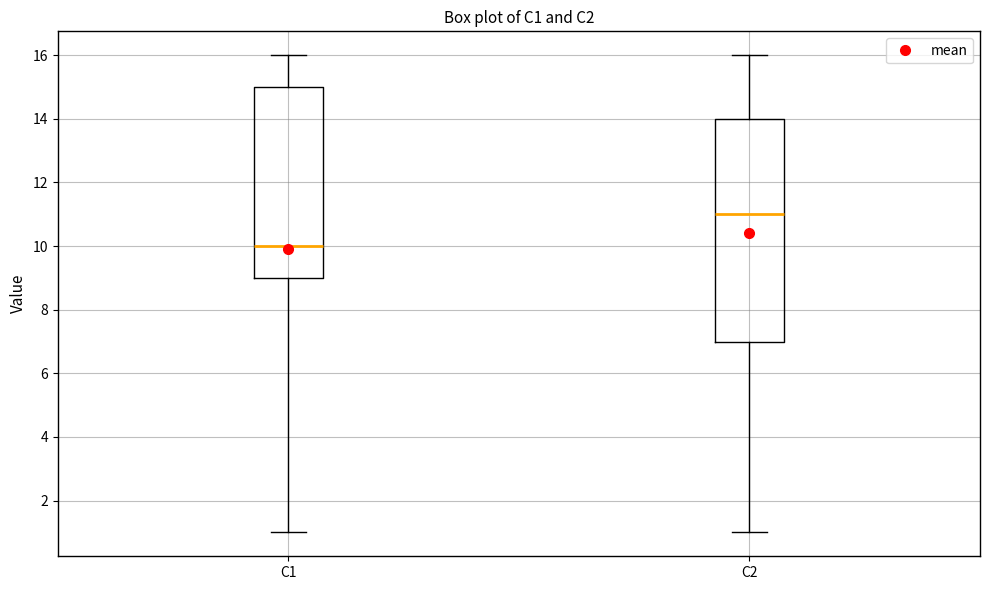

Which box's median line is the highest?

C2